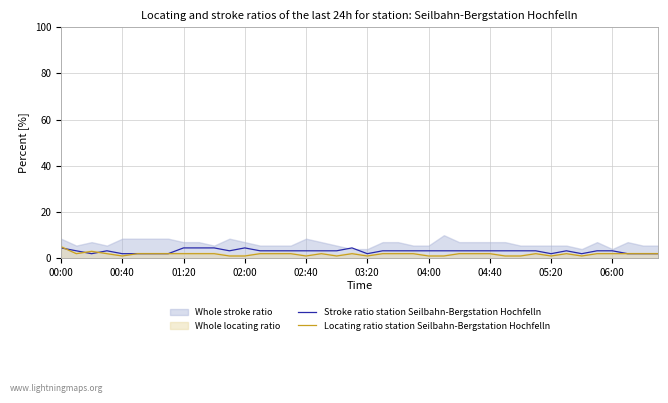

How many data points does each series have?

40